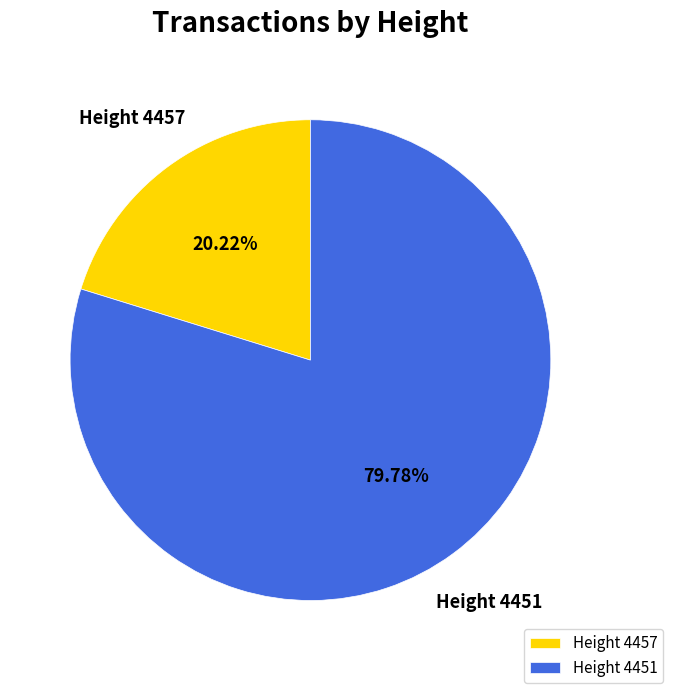

Is Height 4451 the majority of the pie?

Yes